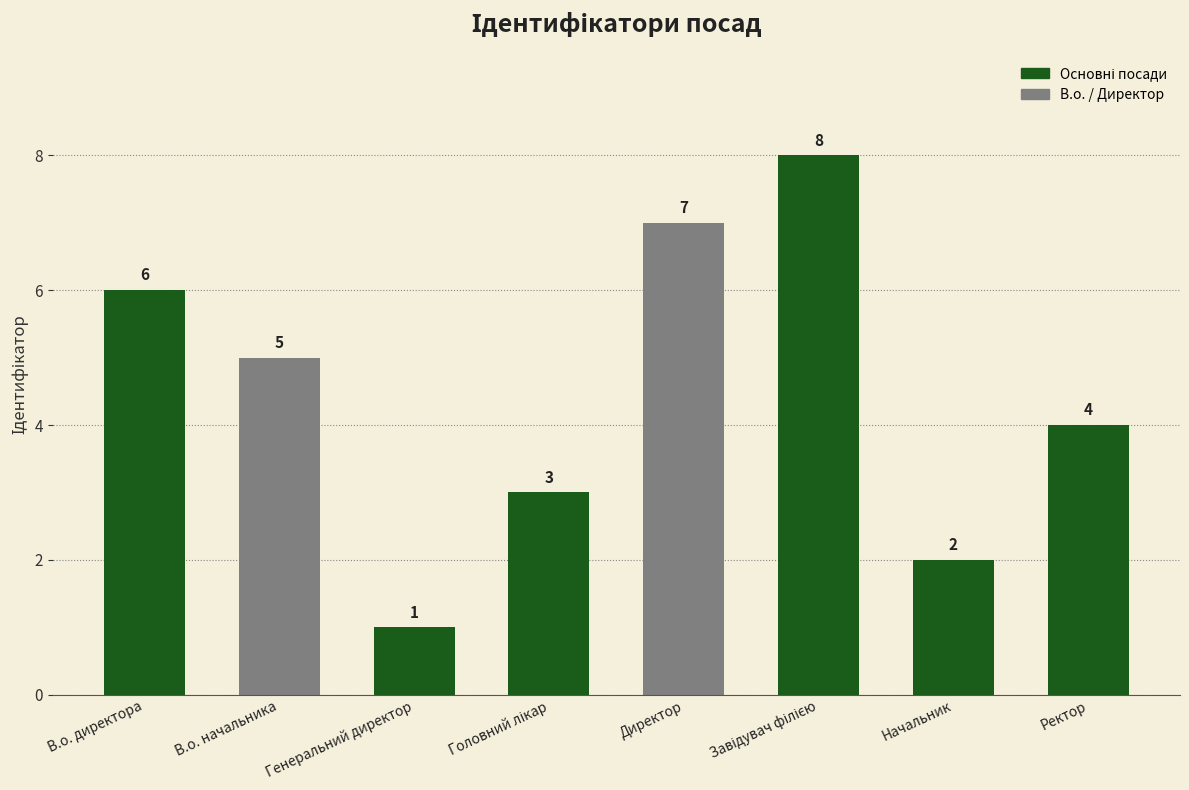

The chart shows a value of 2 at Генеральний директор. True or false?

False